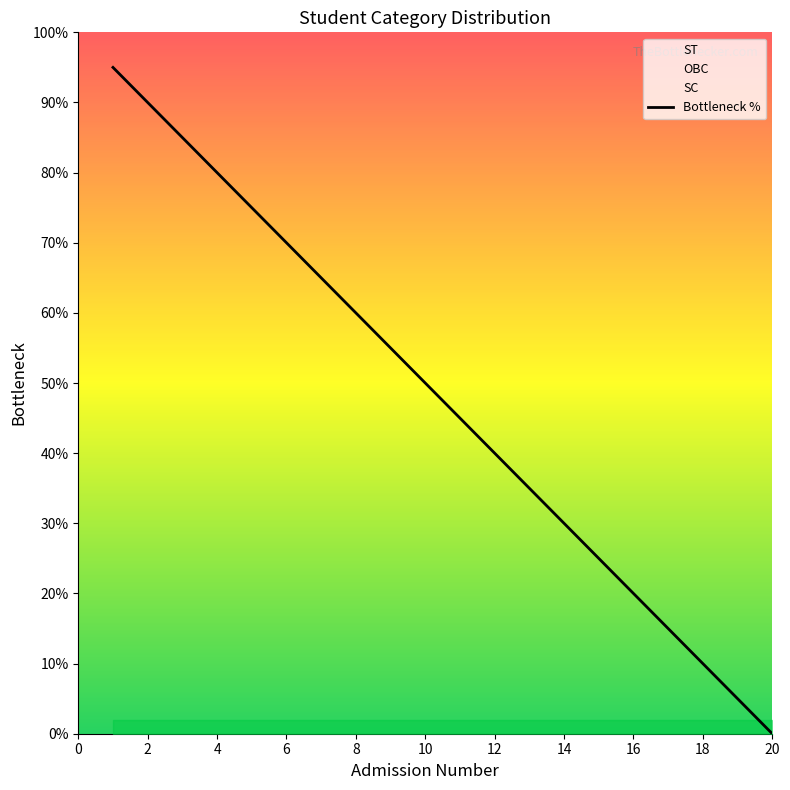

What is the greatest value displayed?

95.0